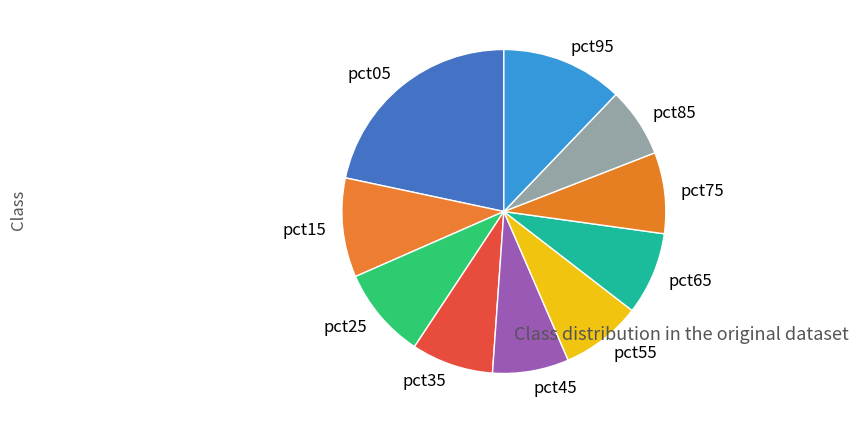

Which category has the biggest portion of the pie?

pct05